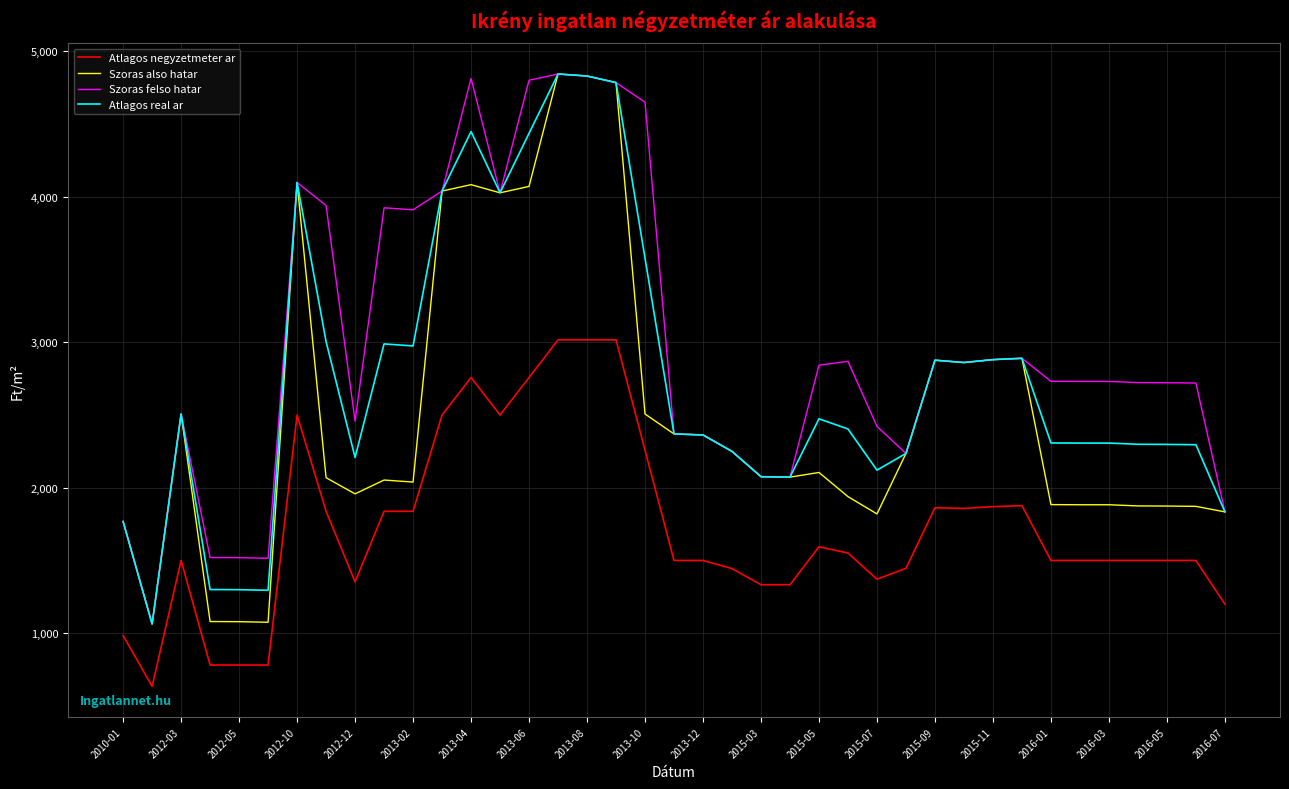

True or false: Szoras also hatar and Atlagos negyzetmeter ar cross at least once.

False